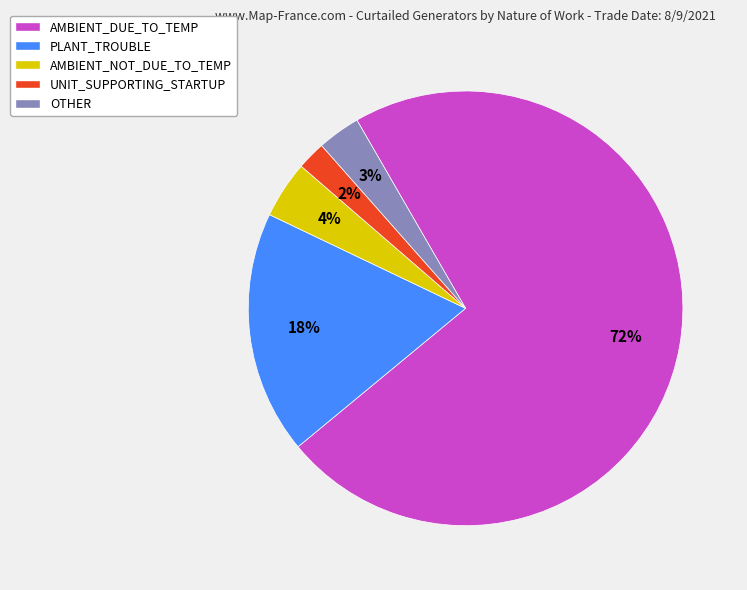

How many slices are in this pie chart?

5